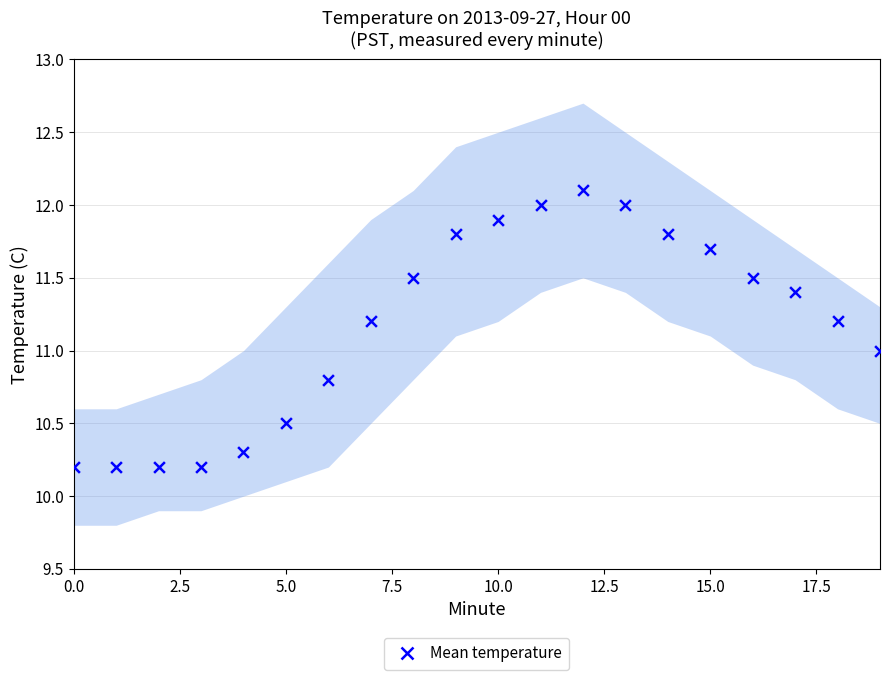

What is the range of Y values (max minus min)?

1.9